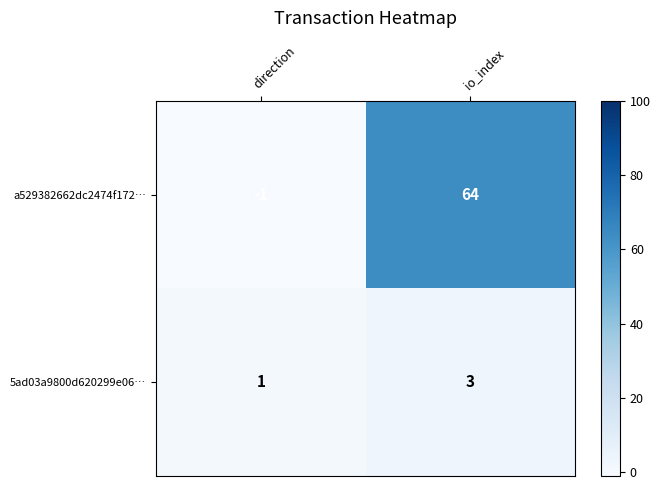

At which category is the sum across all series the highest?

io_index